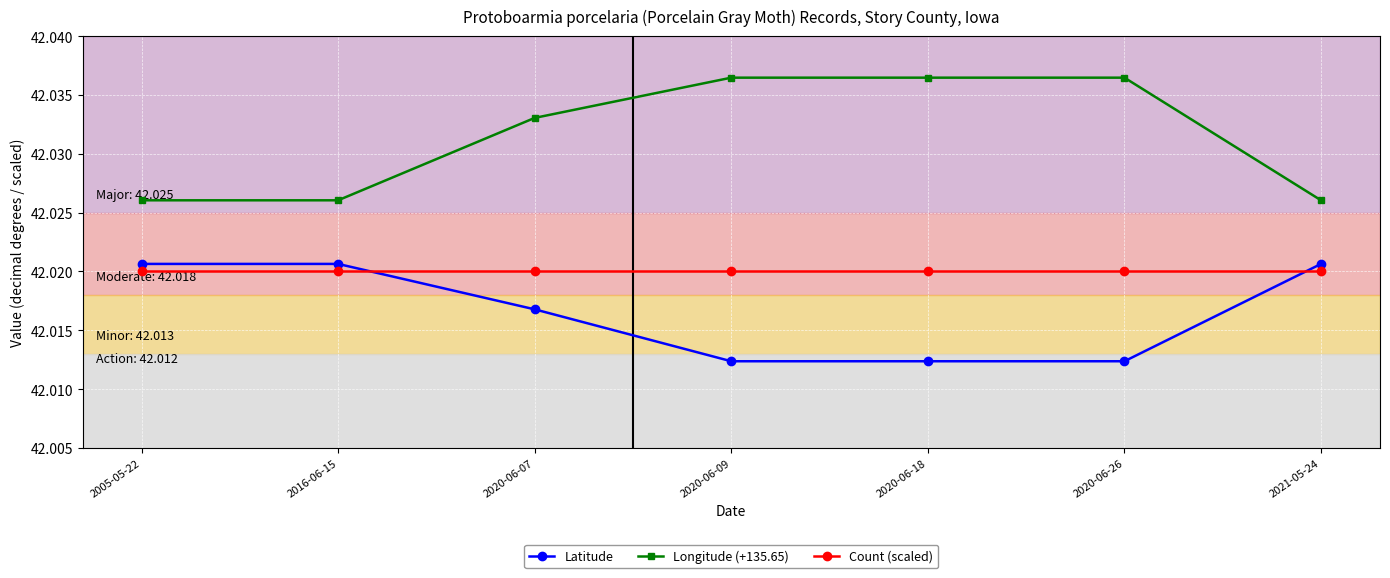

The Longitude (+135.65) series shows 62.8 at 2020-06-26. True or false?

False